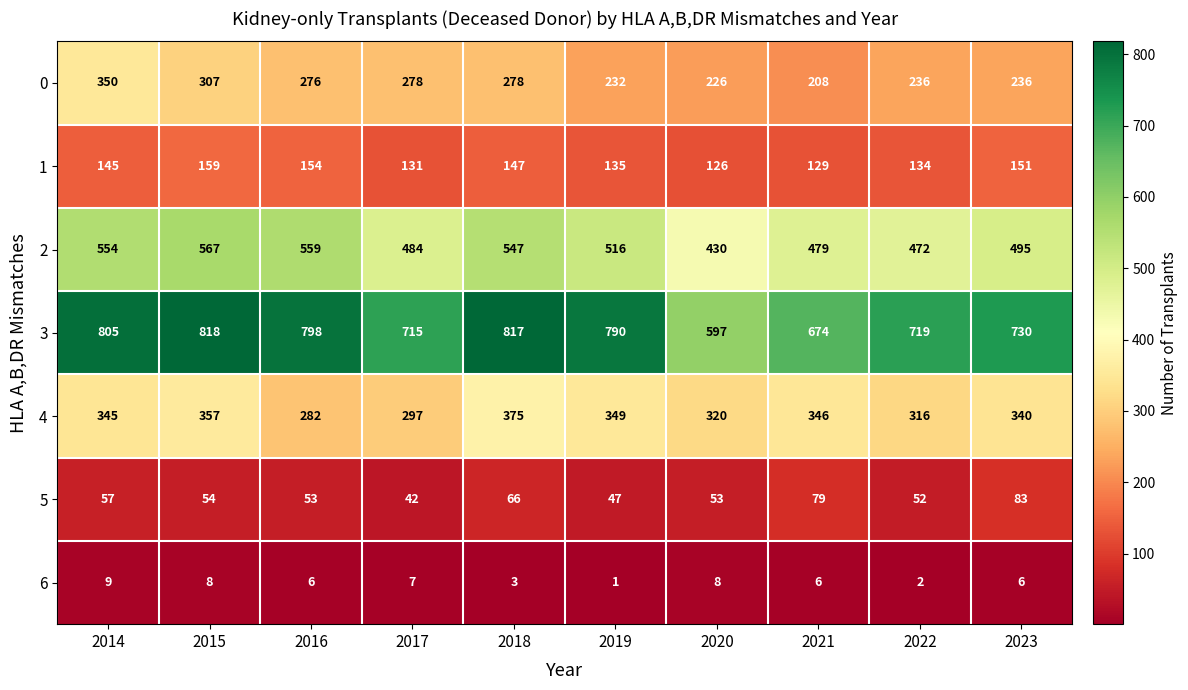

Which series has the largest range (max minus min)?

3